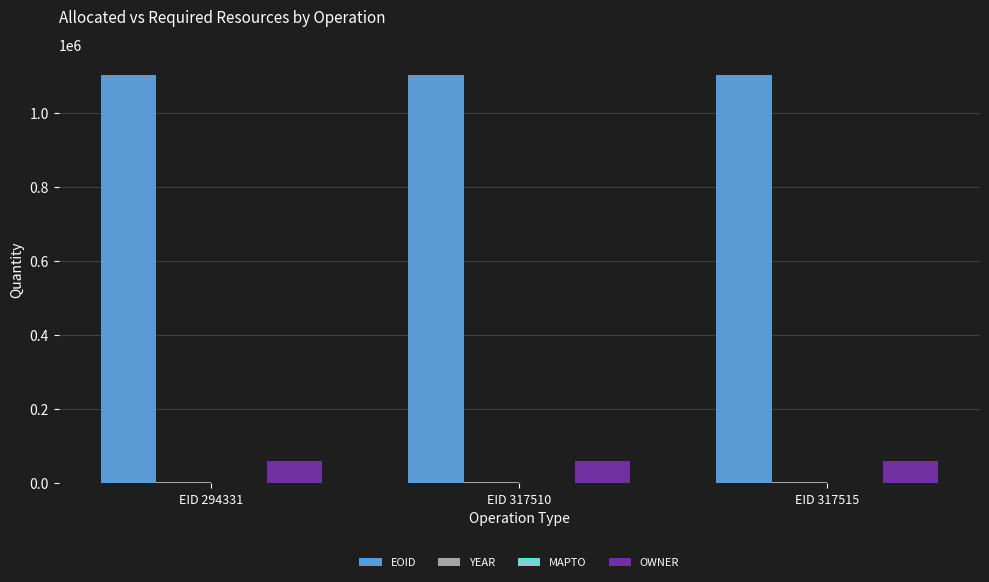

What is the highest value of the OWNER series?

60267